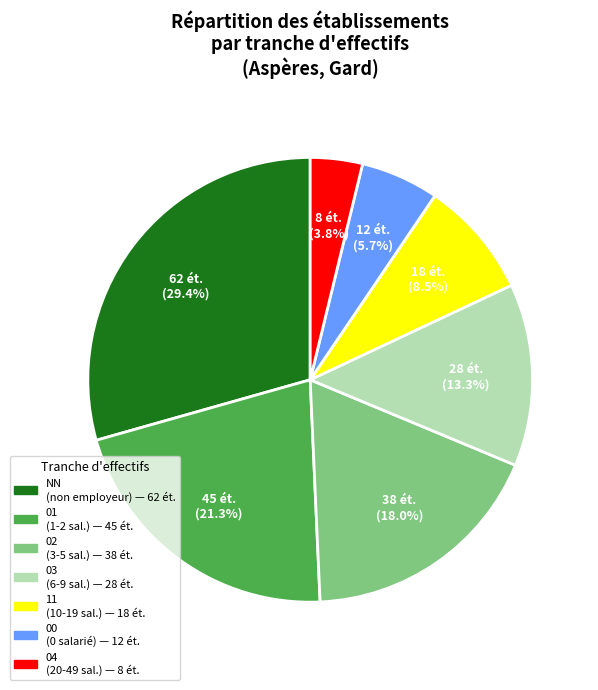

Which has a higher value, 01 or 11?

01